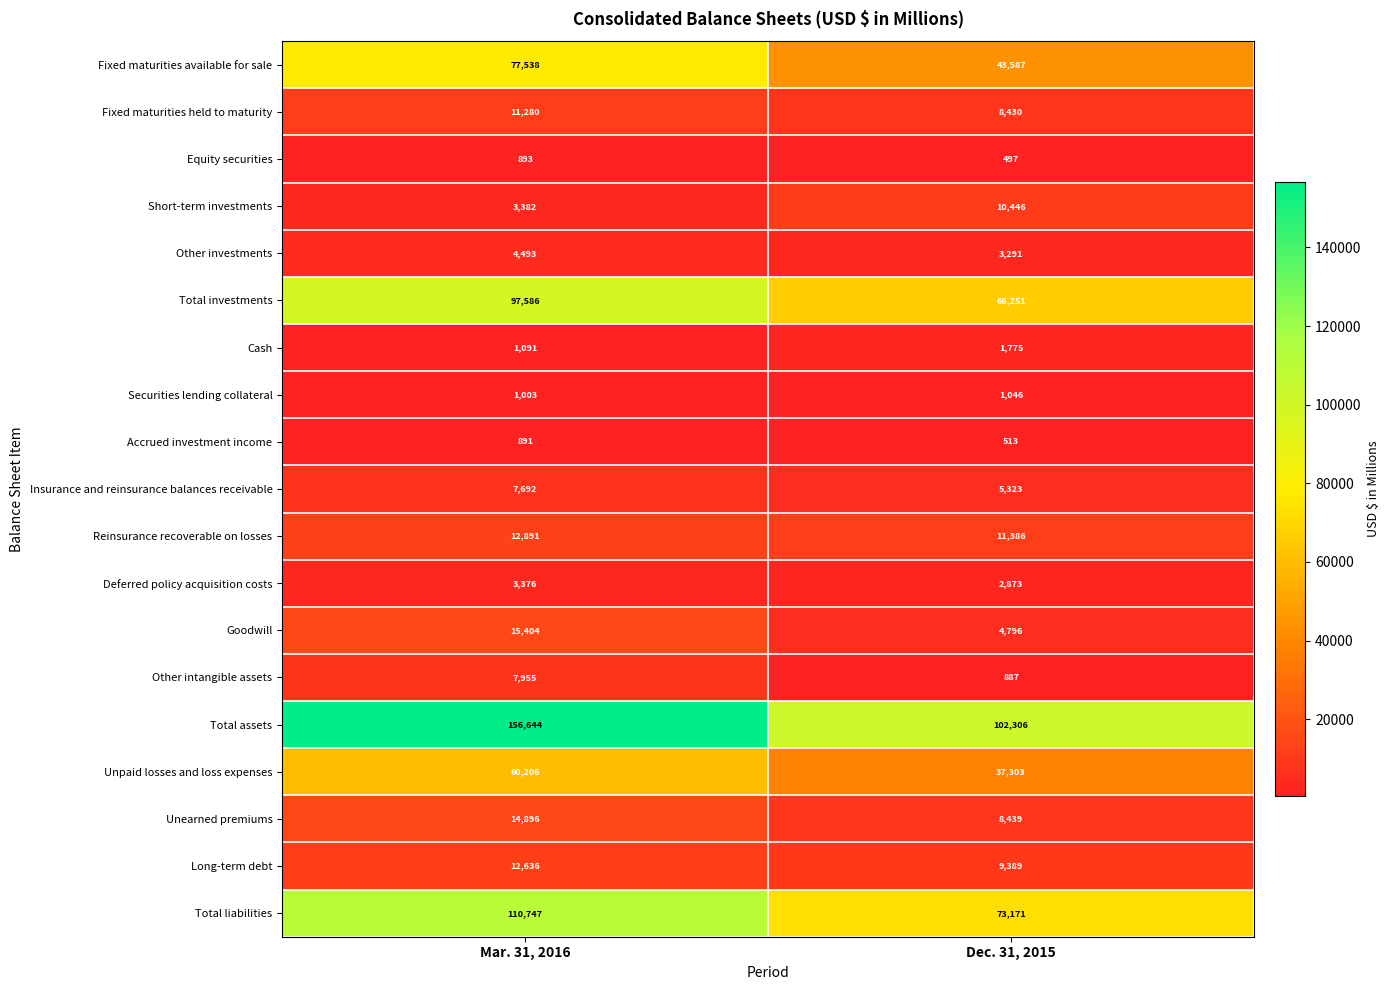

What value does the Goodwill series have at Dec. 31, 2015, to the nearest 100?

4800